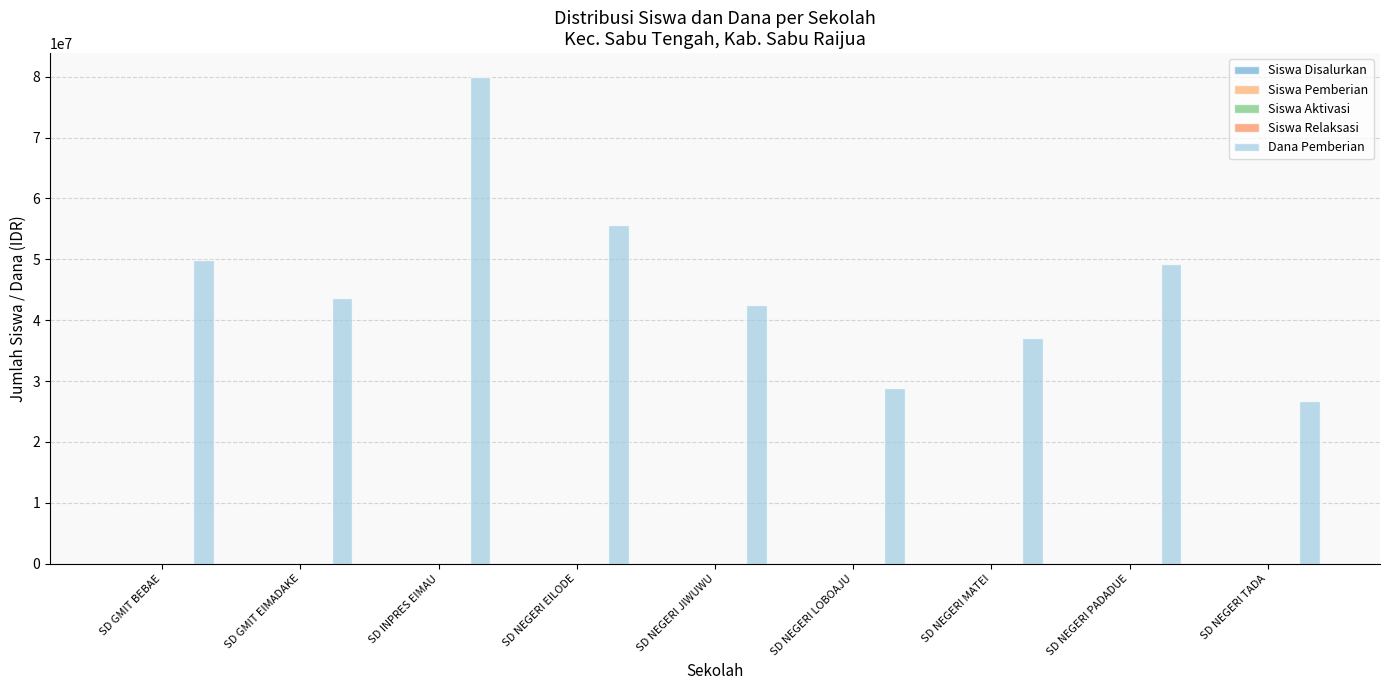

Which series has the widest spread of values?

Dana Pemberian